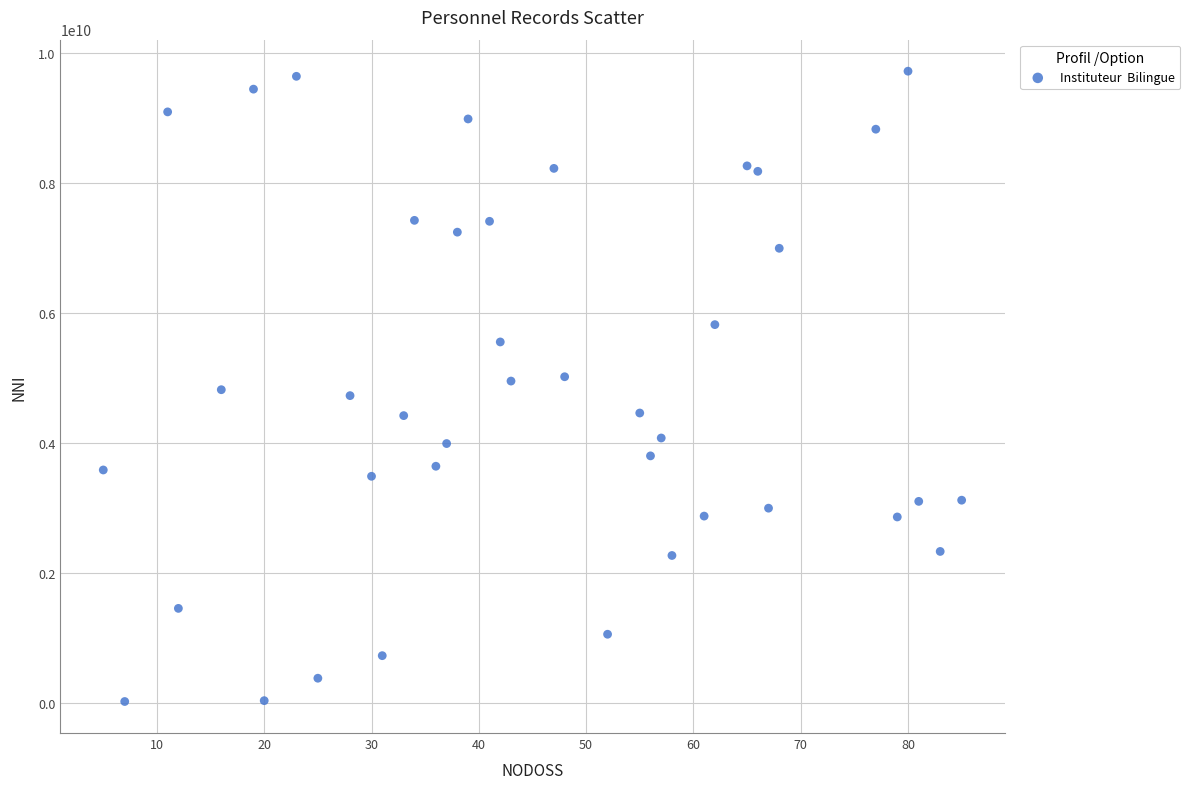

What is the range of Y values (max minus min)?

9697248983